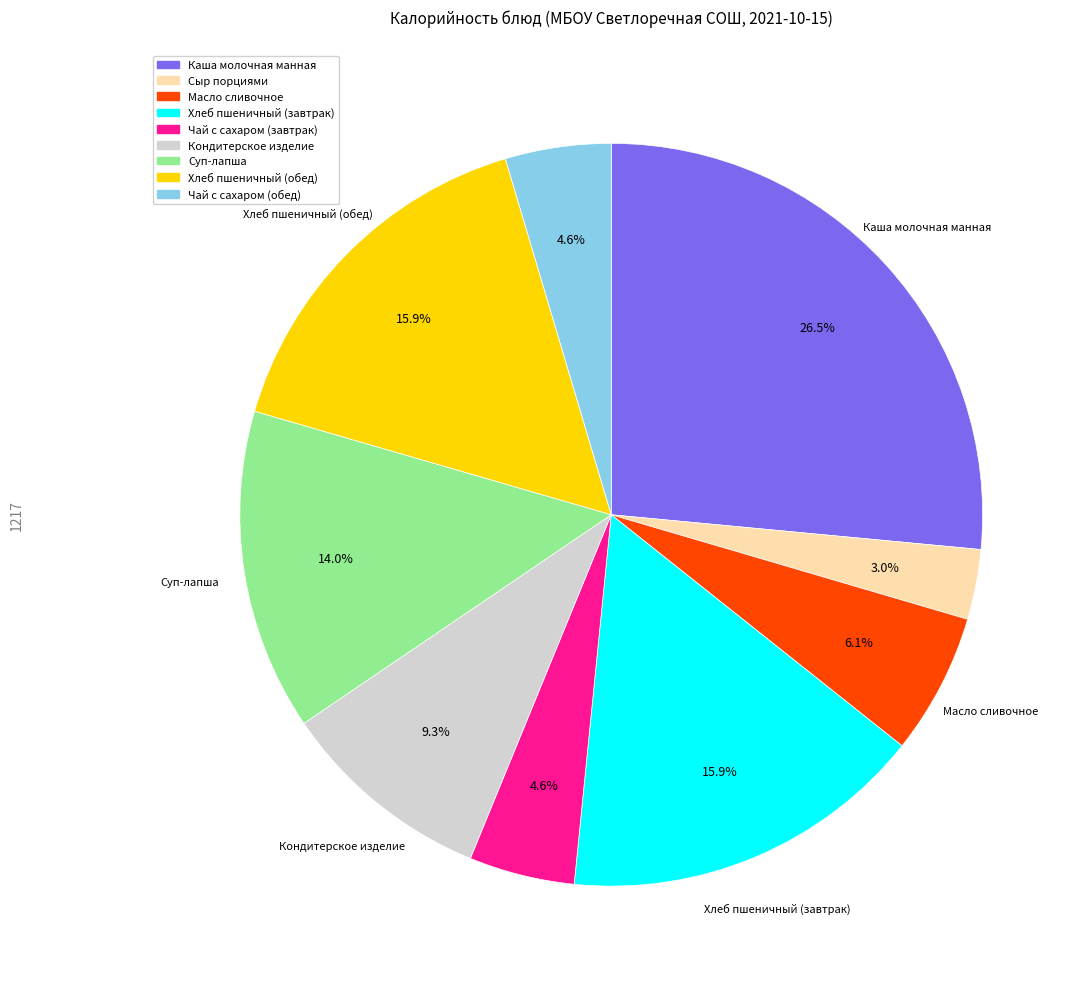

Which slice is the largest?

Каша молочная манная